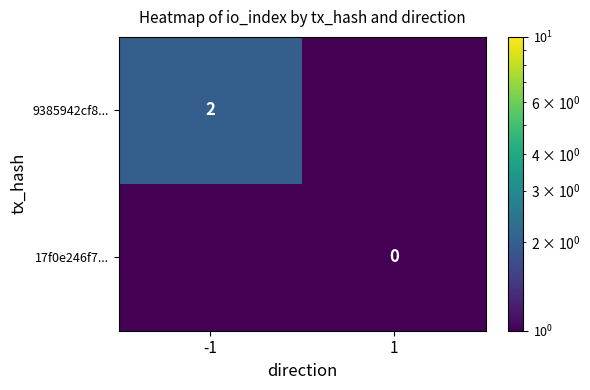

Is it true that 9385942cf8... equals 2.0 at -1?

True